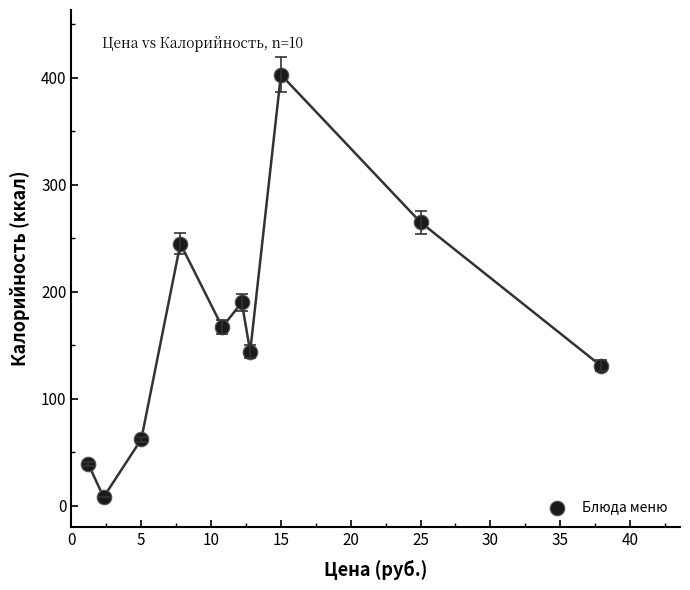

What Y value in the scatter plot is closest to 205?

190